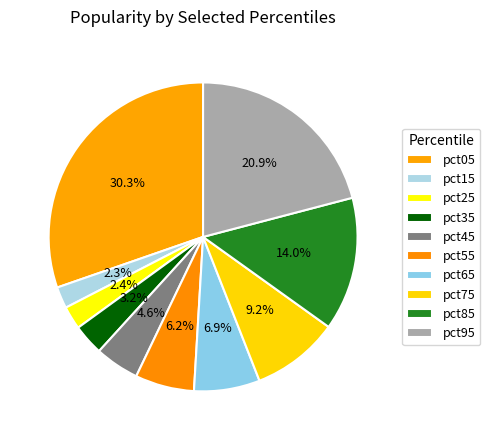

How many segments does this pie chart have?

10